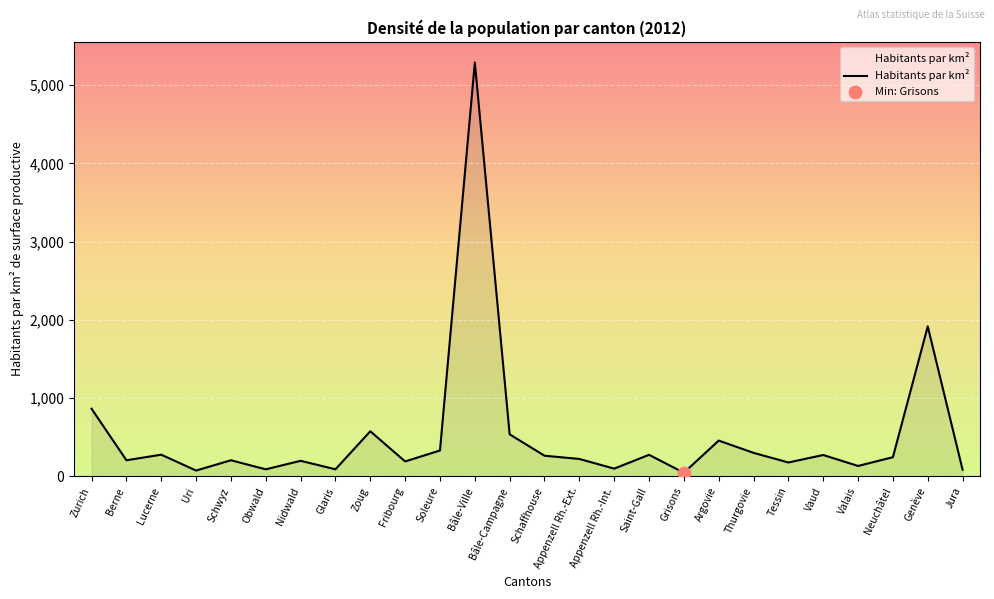

Approximately how many times larger is the value at Neuchâtel compared to Saint-Gall?

0.9